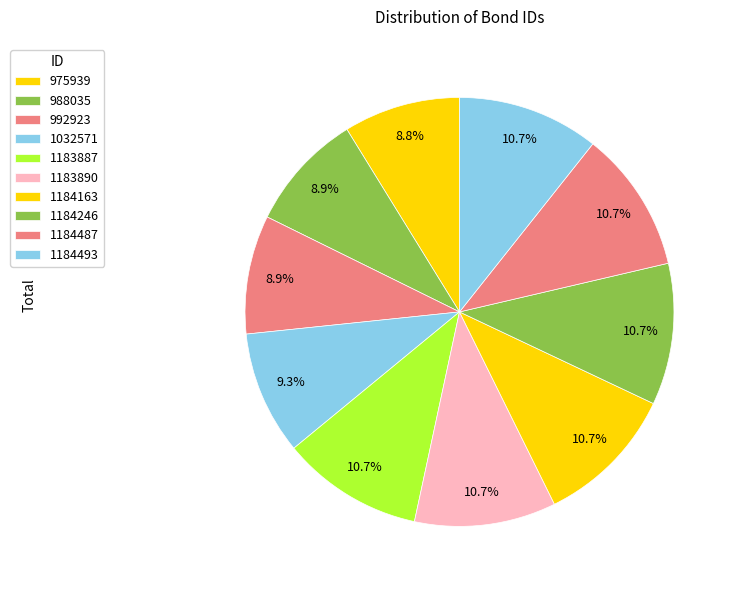

Count the number of slices in the pie.

10